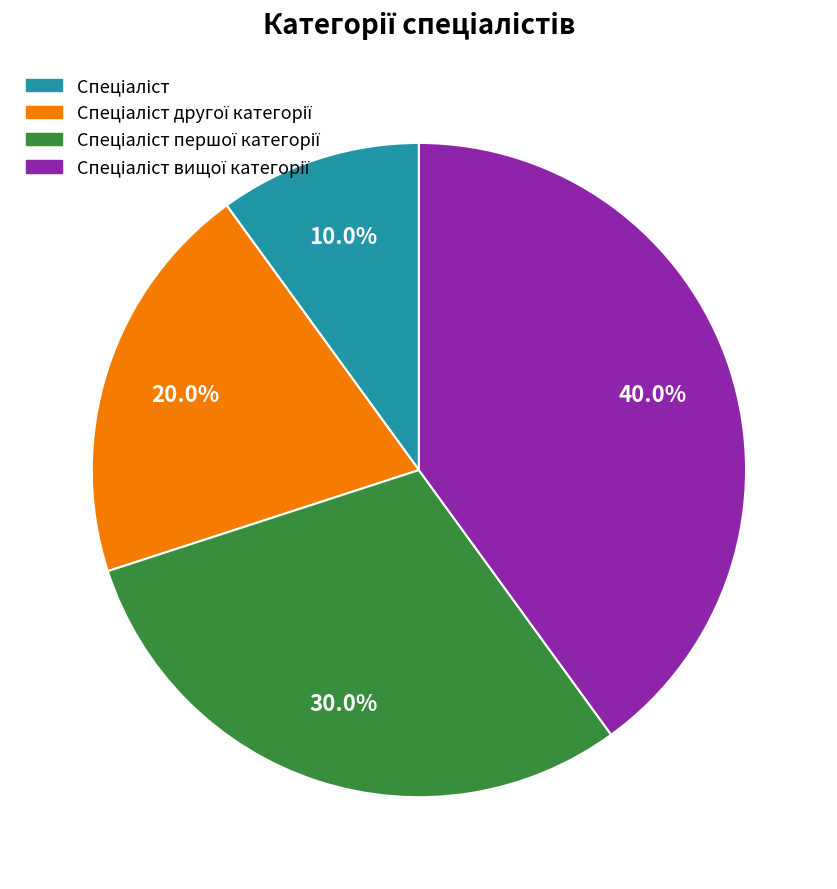

Does any single category account for the majority?

No